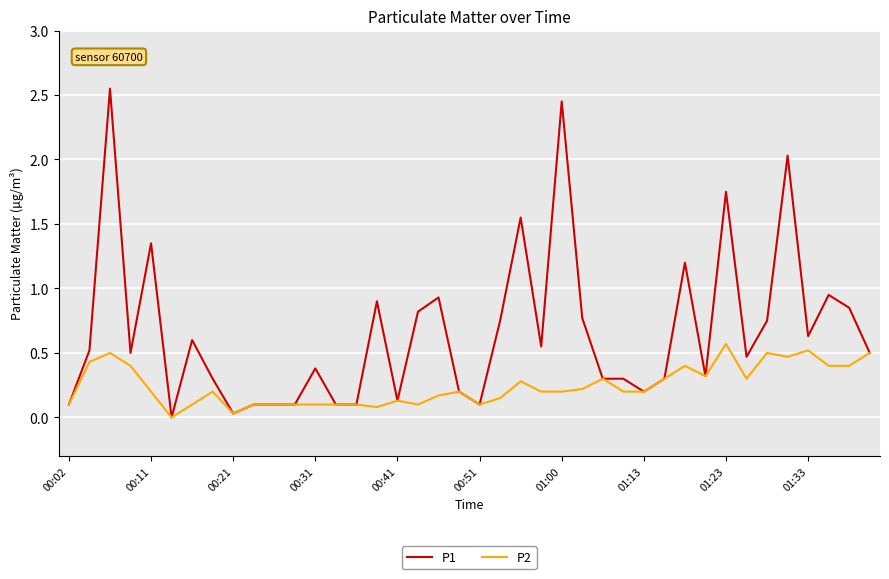

Rank the series by their maximum value, from lowest to highest.

P2, P1